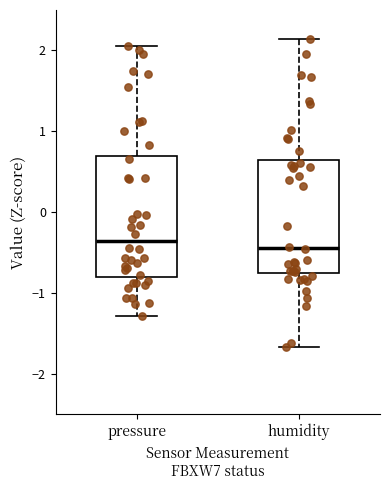

Reading left to right, read every box against the y-axis: the position of its median line, the range the box covers, and the ends of its whiskers. The values are not printed on the chart, so give them approximately, as read against the axis.

pressure: median -0.4, box -0.8 to 0.7, whiskers -1.3 to 2.1
humidity: median -0.4, box -0.8 to 0.6, whiskers -1.7 to 2.1